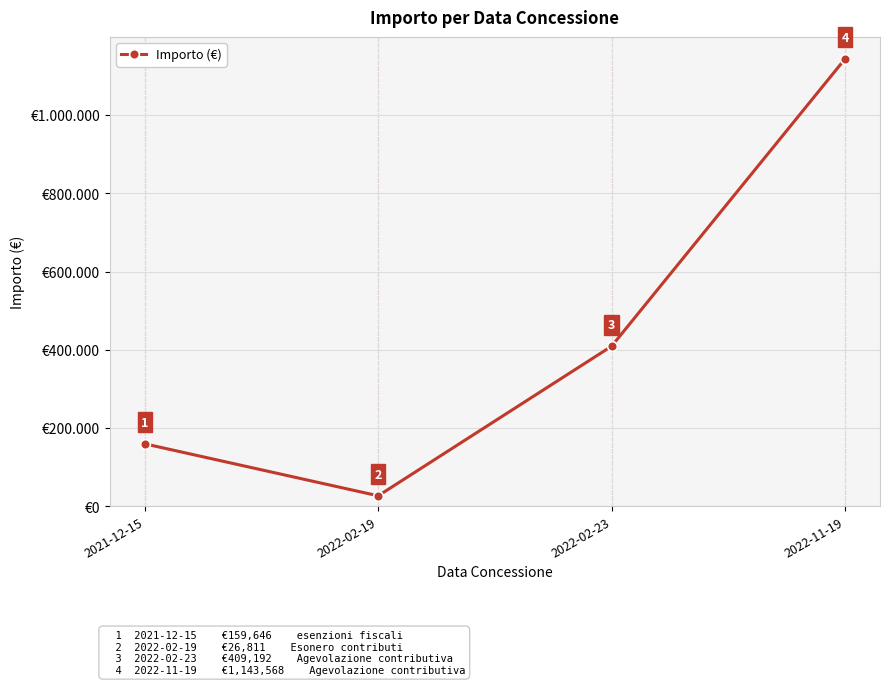

Does the chart have visible grid lines?

Yes